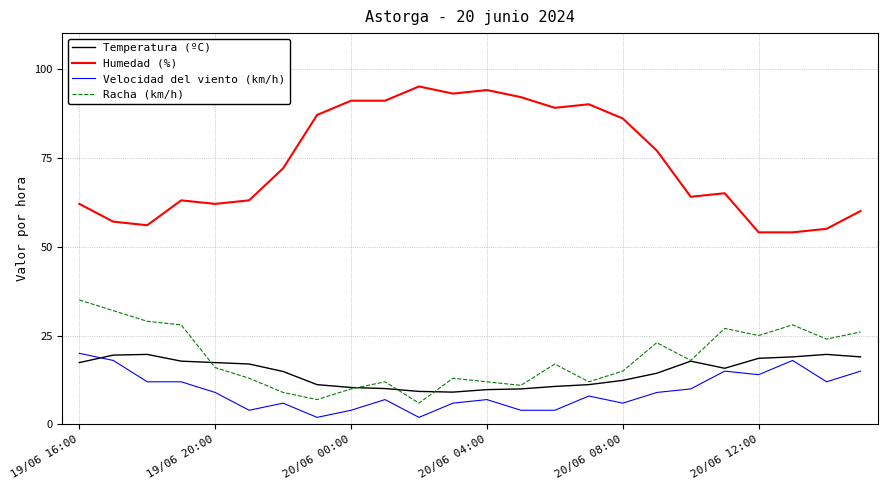

True or false: Humedad (%) and Racha (km/h) cross at least once.

False